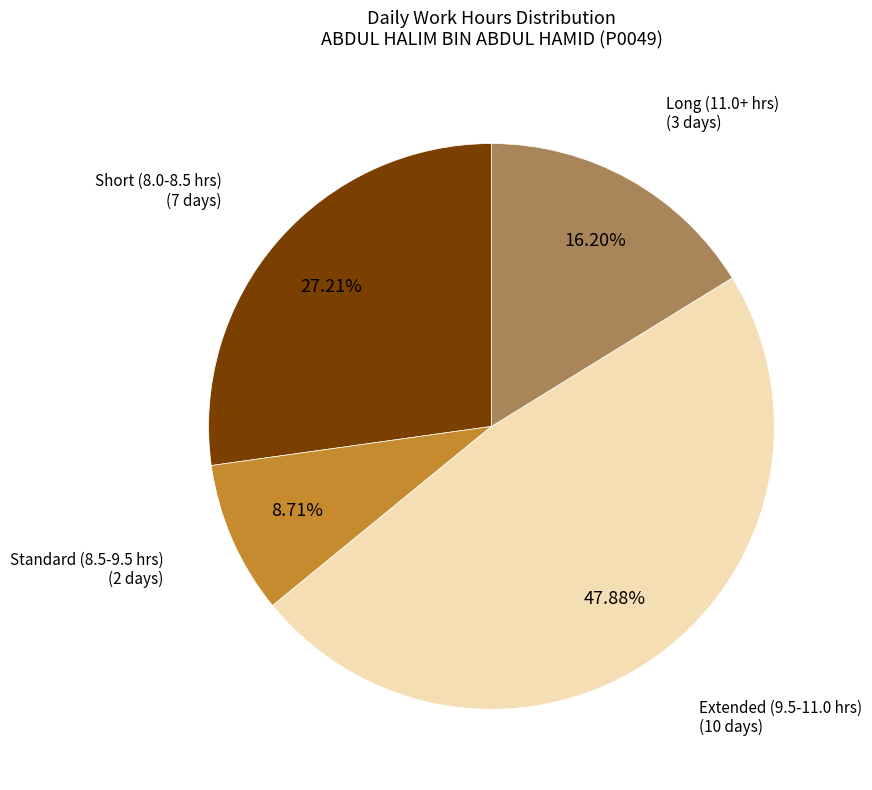

Do Long (11.0+ hrs) and Extended (9.5-11.0 hrs) together represent more than half of the pie?

Yes